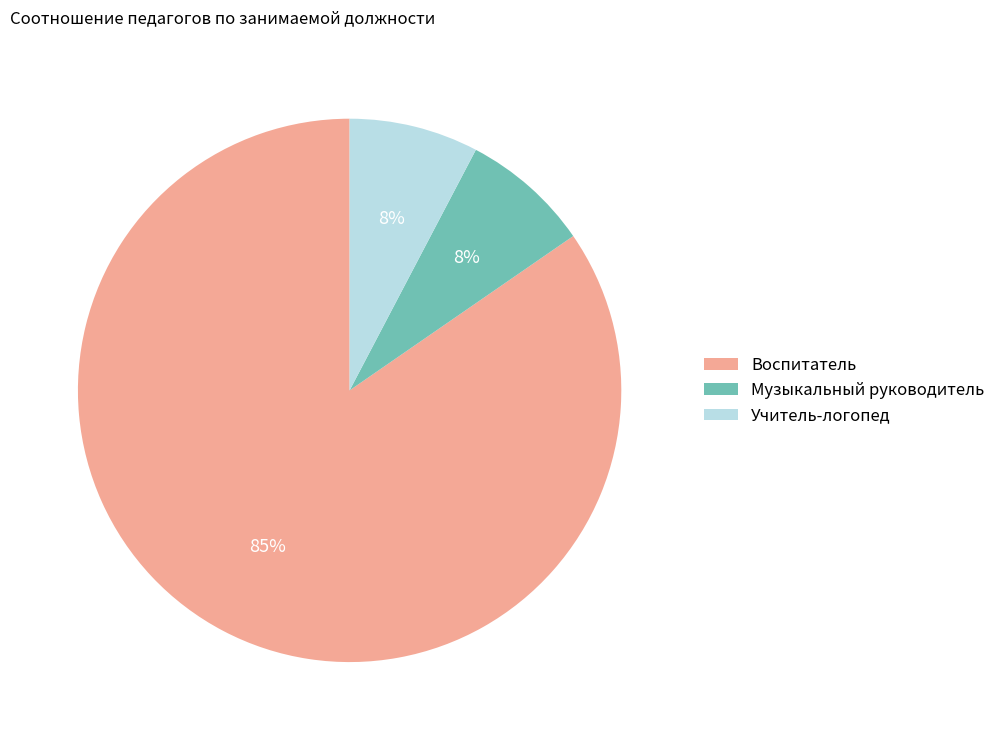

What is the largest slice in the pie chart?

Воспитатель